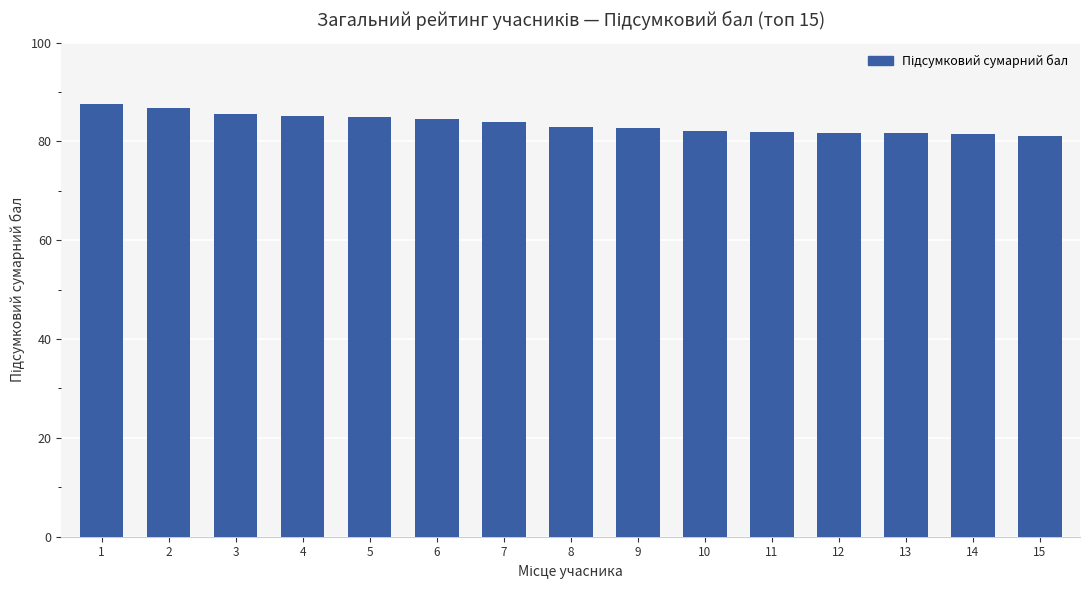

What is the minimum value shown in the chart?

81.0